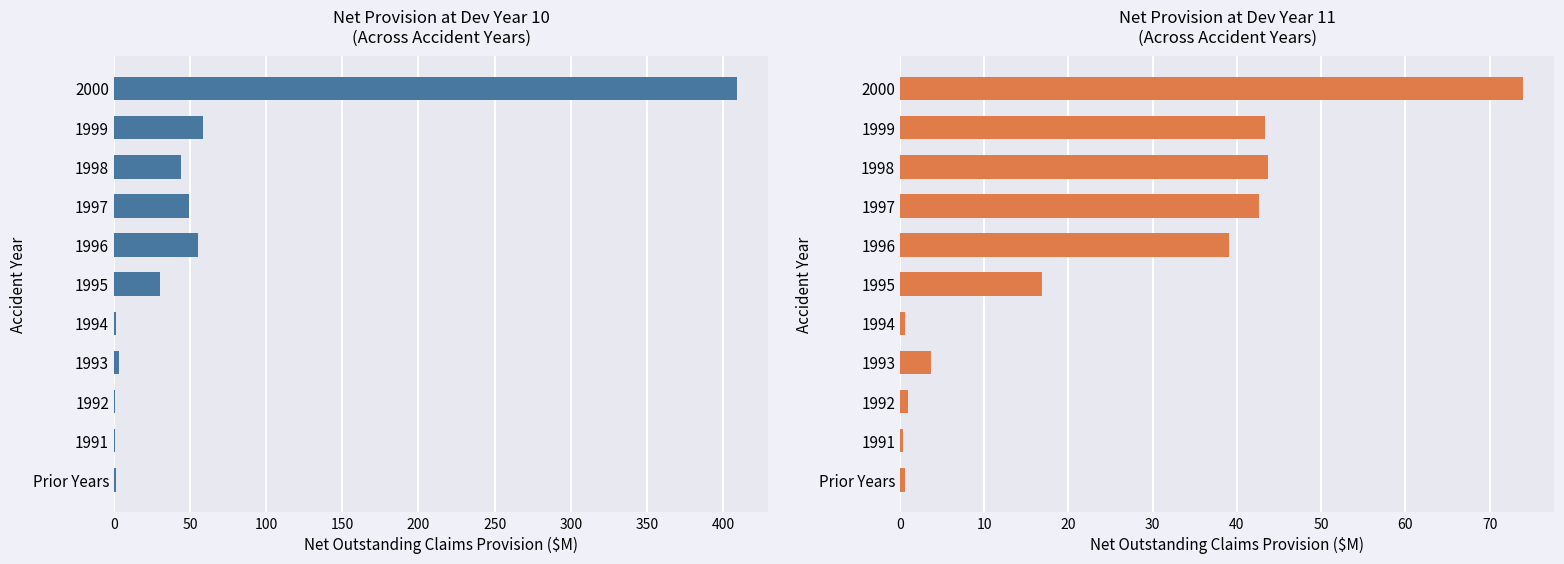

How many series are shown in this chart?

2